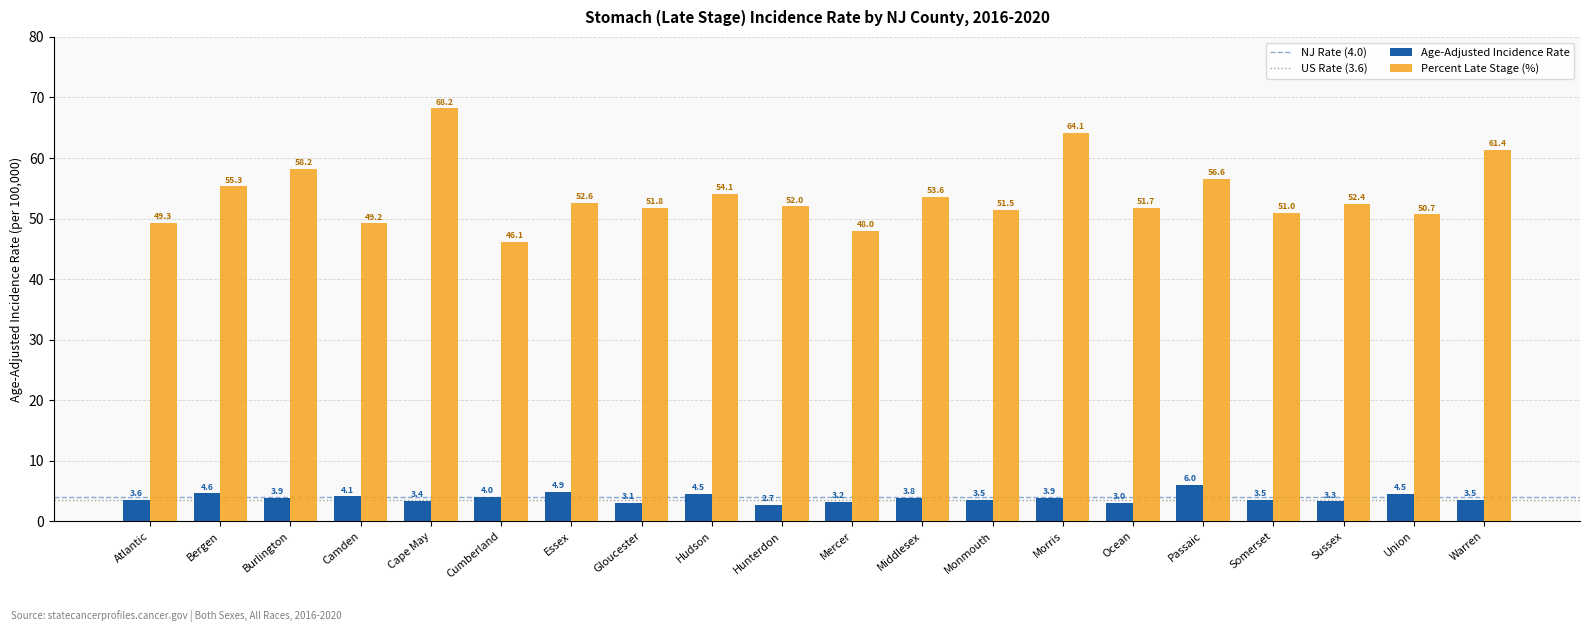

What is the sum of all Age-Adjusted Incidence Rate values?

77.0